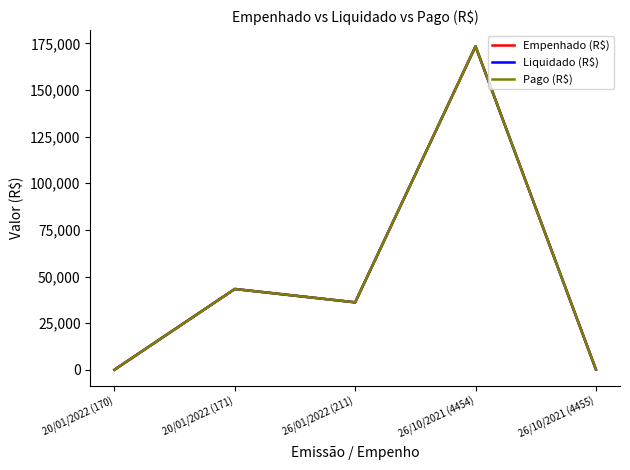

What position from the left is 26/10/2021 (4454)?

4